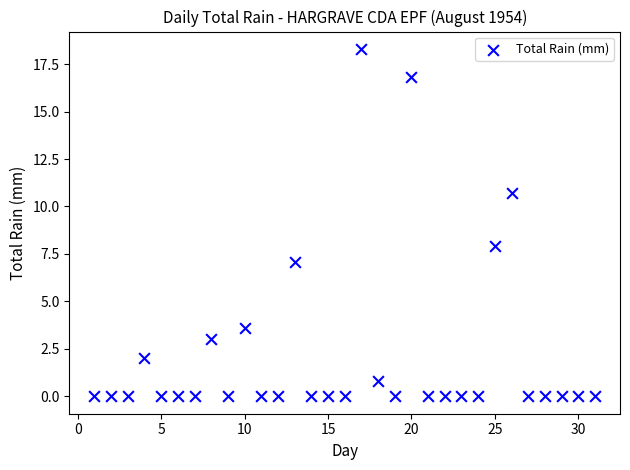

What Y value in the scatter plot is closest to 9?

7.9